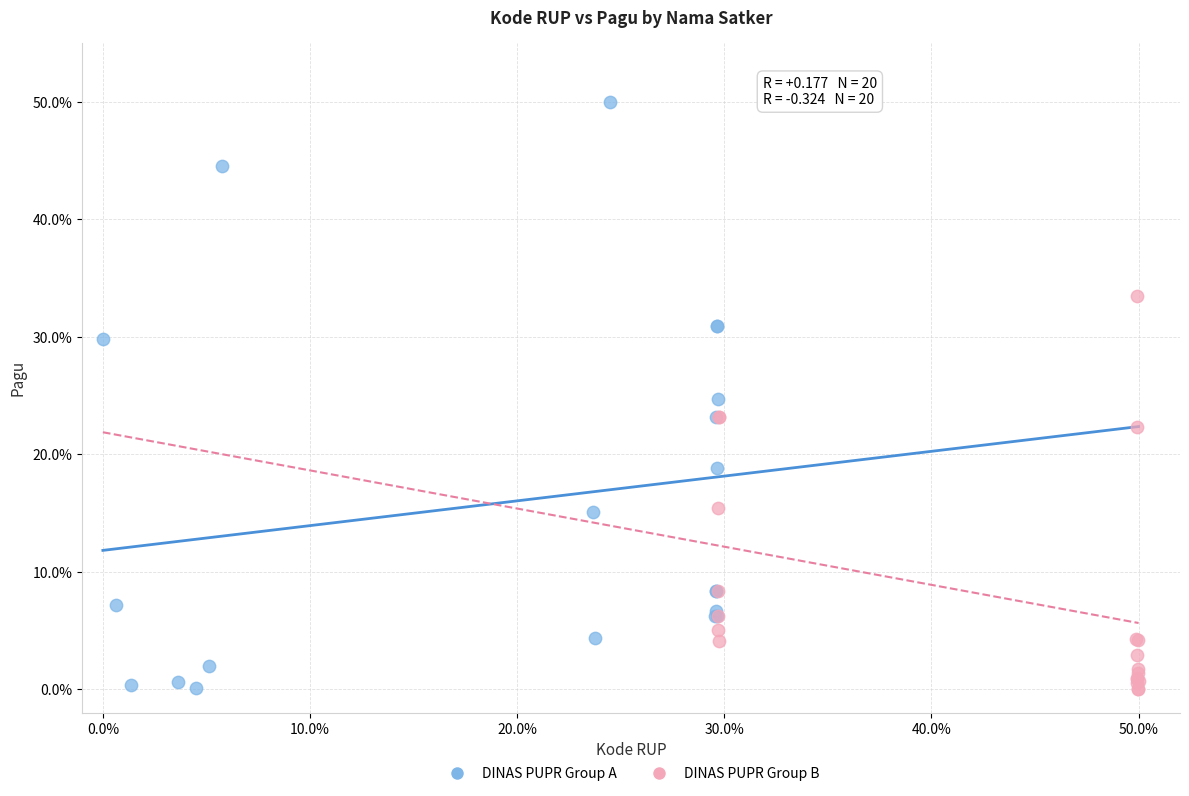

What are all the series names shown in the legend?

DINAS PUPR Group A, DINAS PUPR Group B